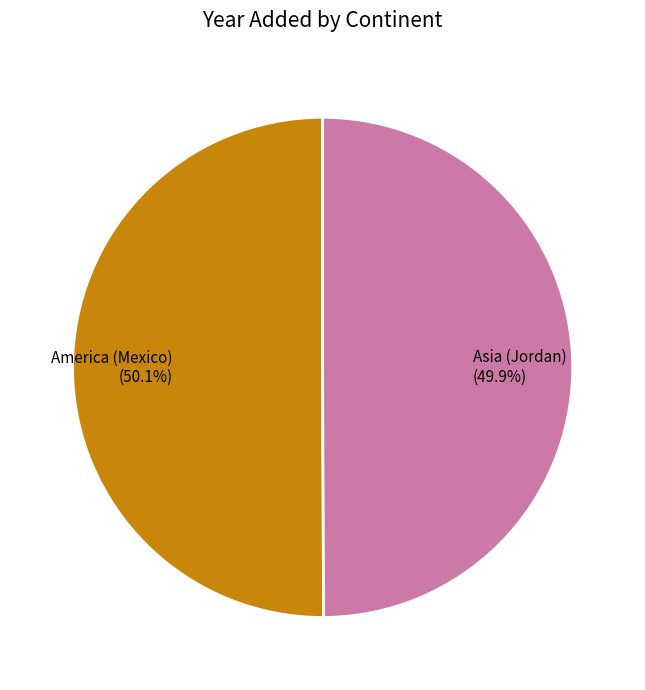

What is the ratio of the value at America (Mexico) to the value at Asia (Jordan)?

1.0